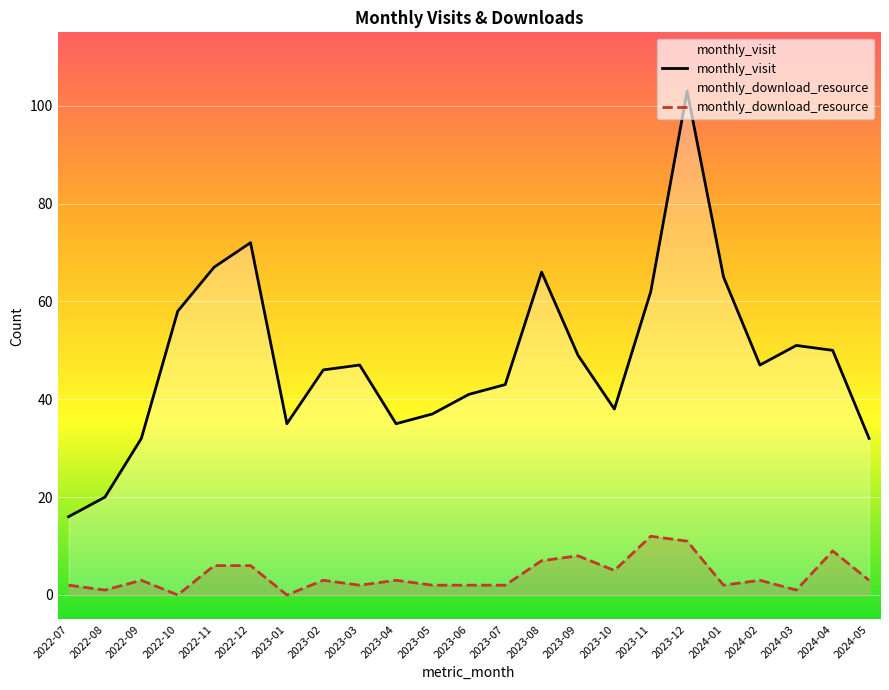

Where does the monthly_visit series first go above 47?

2022-10